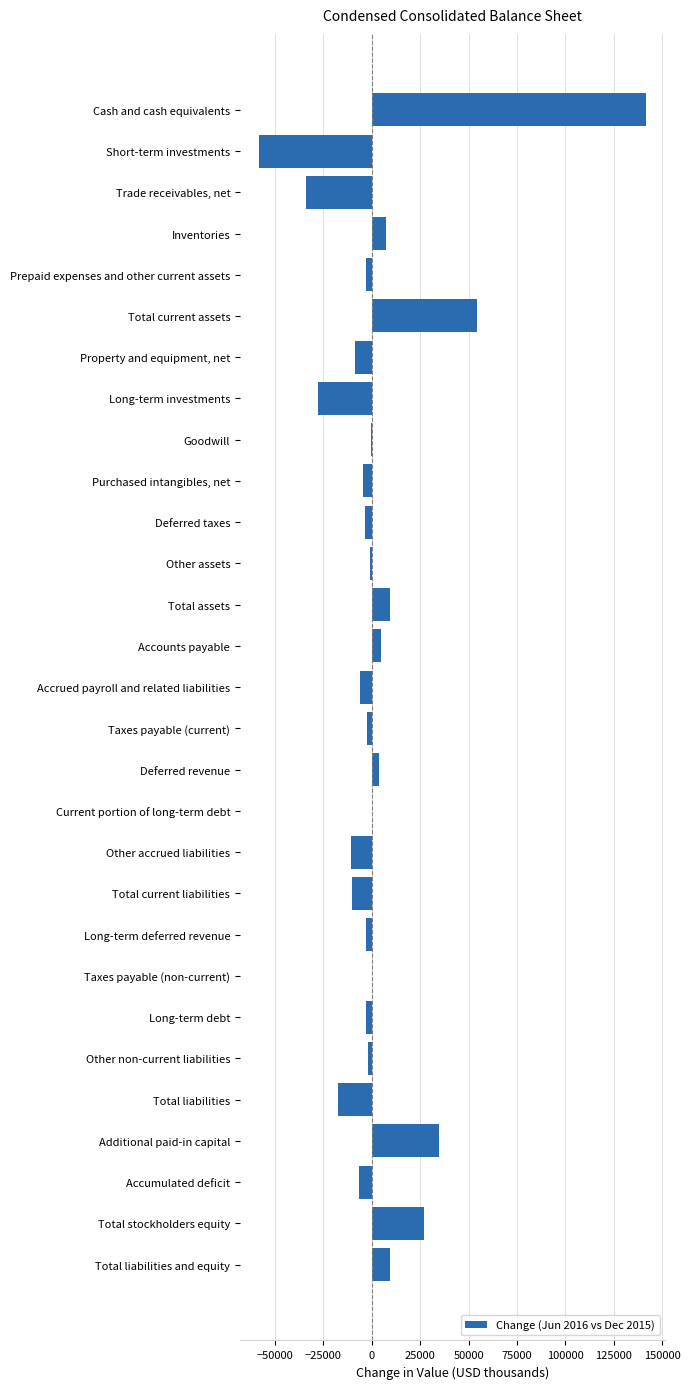

How many data points are above -2212?

14